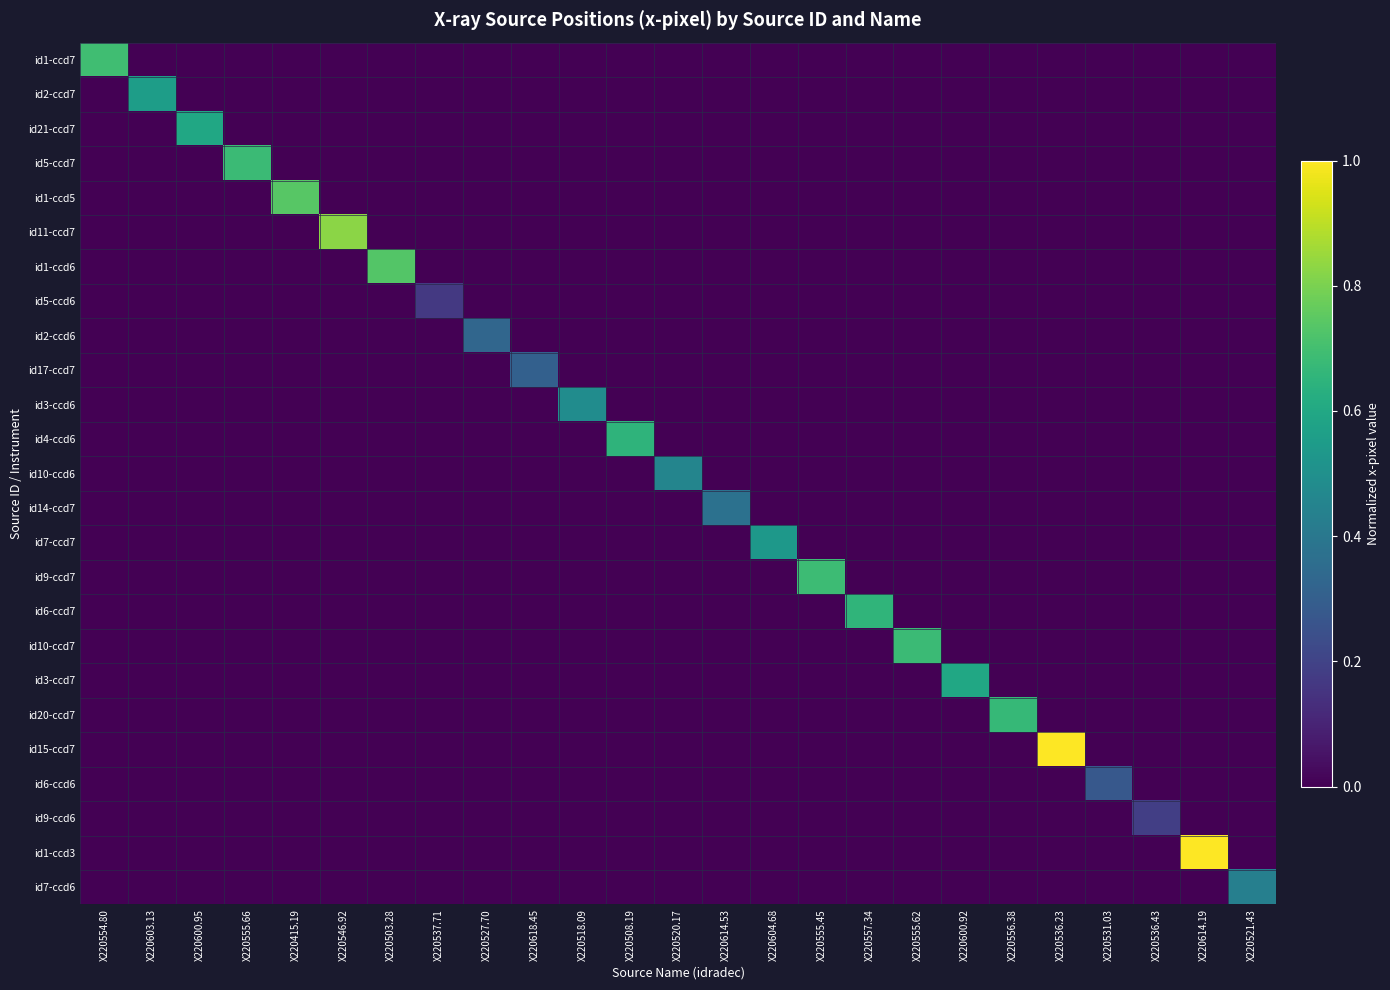

Reading right to left, list all the values displayed in this chart.

id1-ccd7: X220521.43=0.0	X220614.19=0.0	X220536.43=0.0	X220531.03=0.0	X220536.23=0.0	X220556.38=0.0	X220600.92=0.0	X220555.62=0.0	X220557.34=0.0	X220555.45=0.0	X220604.68=0.0	X220614.53=0.0	X220520.17=0.0	X220508.19=0.0	X220518.09=0.0	X220618.45=0.0	X220527.70=0.0	X220537.71=0.0	X220503.28=0.0	X220546.92=0.0	X220415.19=0.0	X220555.66=0.0	X220600.95=0.0	X220603.13=0.0	X220554.80=0.7
id2-ccd7: X220521.43=0.0	X220614.19=0.0	X220536.43=0.0	X220531.03=0.0	X220536.23=0.0	X220556.38=0.0	X220600.92=0.0	X220555.62=0.0	X220557.34=0.0	X220555.45=0.0	X220604.68=0.0	X220614.53=0.0	X220520.17=0.0	X220508.19=0.0	X220518.09=0.0	X220618.45=0.0	X220527.70=0.0	X220537.71=0.0	X220503.28=0.0	X220546.92=0.0	X220415.19=0.0	X220555.66=0.0	X220600.95=0.0	X220603.13=0.6	X220554.80=0.0
id21-ccd7: X220521.43=0.0	X220614.19=0.0	X220536.43=0.0	X220531.03=0.0	X220536.23=0.0	X220556.38=0.0	X220600.92=0.0	X220555.62=0.0	X220557.34=0.0	X220555.45=0.0	X220604.68=0.0	X220614.53=0.0	X220520.17=0.0	X220508.19=0.0	X220518.09=0.0	X220618.45=0.0	X220527.70=0.0	X220537.71=0.0	X220503.28=0.0	X220546.92=0.0	X220415.19=0.0	X220555.66=0.0	X220600.95=0.6	X220603.13=0.0	X220554.80=0.0
id5-ccd7: X220521.43=0.0	X220614.19=0.0	X220536.43=0.0	X220531.03=0.0	X220536.23=0.0	X220556.38=0.0	X220600.92=0.0	X220555.62=0.0	X220557.34=0.0	X220555.45=0.0	X220604.68=0.0	X220614.53=0.0	X220520.17=0.0	X220508.19=0.0	X220518.09=0.0	X220618.45=0.0	X220527.70=0.0	X220537.71=0.0	X220503.28=0.0	X220546.92=0.0	X220415.19=0.0	X220555.66=0.7	X220600.95=0.0	X220603.13=0.0	X220554.80=0.0
id1-ccd5: X220521.43=0.0	X220614.19=0.0	X220536.43=0.0	X220531.03=0.0	X220536.23=0.0	X220556.38=0.0	X220600.92=0.0	X220555.62=0.0	X220557.34=0.0	X220555.45=0.0	X220604.68=0.0	X220614.53=0.0	X220520.17=0.0	X220508.19=0.0	X220518.09=0.0	X220618.45=0.0	X220527.70=0.0	X220537.71=0.0	X220503.28=0.0	X220546.92=0.0	X220415.19=0.7	X220555.66=0.0	X220600.95=0.0	X220603.13=0.0	X220554.80=0.0
id11-ccd7: X220521.43=0.0	X220614.19=0.0	X220536.43=0.0	X220531.03=0.0	X220536.23=0.0	X220556.38=0.0	X220600.92=0.0	X220555.62=0.0	X220557.34=0.0	X220555.45=0.0	X220604.68=0.0	X220614.53=0.0	X220520.17=0.0	X220508.19=0.0	X220518.09=0.0	X220618.45=0.0	X220527.70=0.0	X220537.71=0.0	X220503.28=0.0	X220546.92=0.8	X220415.19=0.0	X220555.66=0.0	X220600.95=0.0	X220603.13=0.0	X220554.80=0.0
id1-ccd6: X220521.43=0.0	X220614.19=0.0	X220536.43=0.0	X220531.03=0.0	X220536.23=0.0	X220556.38=0.0	X220600.92=0.0	X220555.62=0.0	X220557.34=0.0	X220555.45=0.0	X220604.68=0.0	X220614.53=0.0	X220520.17=0.0	X220508.19=0.0	X220518.09=0.0	X220618.45=0.0	X220527.70=0.0	X220537.71=0.0	X220503.28=0.7	X220546.92=0.0	X220415.19=0.0	X220555.66=0.0	X220600.95=0.0	X220603.13=0.0	X220554.80=0.0
id5-ccd6: X220521.43=0.0	X220614.19=0.0	X220536.43=0.0	X220531.03=0.0	X220536.23=0.0	X220556.38=0.0	X220600.92=0.0	X220555.62=0.0	X220557.34=0.0	X220555.45=0.0	X220604.68=0.0	X220614.53=0.0	X220520.17=0.0	X220508.19=0.0	X220518.09=0.0	X220618.45=0.0	X220527.70=0.0	X220537.71=0.2	X220503.28=0.0	X220546.92=0.0	X220415.19=0.0	X220555.66=0.0	X220600.95=0.0	X220603.13=0.0	X220554.80=0.0
id2-ccd6: X220521.43=0.0	X220614.19=0.0	X220536.43=0.0	X220531.03=0.0	X220536.23=0.0	X220556.38=0.0	X220600.92=0.0	X220555.62=0.0	X220557.34=0.0	X220555.45=0.0	X220604.68=0.0	X220614.53=0.0	X220520.17=0.0	X220508.19=0.0	X220518.09=0.0	X220618.45=0.0	X220527.70=0.3	X220537.71=0.0	X220503.28=0.0	X220546.92=0.0	X220415.19=0.0	X220555.66=0.0	X220600.95=0.0	X220603.13=0.0	X220554.80=0.0
id17-ccd7: X220521.43=0.0	X220614.19=0.0	X220536.43=0.0	X220531.03=0.0	X220536.23=0.0	X220556.38=0.0	X220600.92=0.0	X220555.62=0.0	X220557.34=0.0	X220555.45=0.0	X220604.68=0.0	X220614.53=0.0	X220520.17=0.0	X220508.19=0.0	X220518.09=0.0	X220618.45=0.3	X220527.70=0.0	X220537.71=0.0	X220503.28=0.0	X220546.92=0.0	X220415.19=0.0	X220555.66=0.0	X220600.95=0.0	X220603.13=0.0	X220554.80=0.0
id3-ccd6: X220521.43=0.0	X220614.19=0.0	X220536.43=0.0	X220531.03=0.0	X220536.23=0.0	X220556.38=0.0	X220600.92=0.0	X220555.62=0.0	X220557.34=0.0	X220555.45=0.0	X220604.68=0.0	X220614.53=0.0	X220520.17=0.0	X220508.19=0.0	X220518.09=0.5	X220618.45=0.0	X220527.70=0.0	X220537.71=0.0	X220503.28=0.0	X220546.92=0.0	X220415.19=0.0	X220555.66=0.0	X220600.95=0.0	X220603.13=0.0	X220554.80=0.0
id4-ccd6: X220521.43=0.0	X220614.19=0.0	X220536.43=0.0	X220531.03=0.0	X220536.23=0.0	X220556.38=0.0	X220600.92=0.0	X220555.62=0.0	X220557.34=0.0	X220555.45=0.0	X220604.68=0.0	X220614.53=0.0	X220520.17=0.0	X220508.19=0.7	X220518.09=0.0	X220618.45=0.0	X220527.70=0.0	X220537.71=0.0	X220503.28=0.0	X220546.92=0.0	X220415.19=0.0	X220555.66=0.0	X220600.95=0.0	X220603.13=0.0	X220554.80=0.0
id10-ccd6: X220521.43=0.0	X220614.19=0.0	X220536.43=0.0	X220531.03=0.0	X220536.23=0.0	X220556.38=0.0	X220600.92=0.0	X220555.62=0.0	X220557.34=0.0	X220555.45=0.0	X220604.68=0.0	X220614.53=0.0	X220520.17=0.5	X220508.19=0.0	X220518.09=0.0	X220618.45=0.0	X220527.70=0.0	X220537.71=0.0	X220503.28=0.0	X220546.92=0.0	X220415.19=0.0	X220555.66=0.0	X220600.95=0.0	X220603.13=0.0	X220554.80=0.0
id14-ccd7: X220521.43=0.0	X220614.19=0.0	X220536.43=0.0	X220531.03=0.0	X220536.23=0.0	X220556.38=0.0	X220600.92=0.0	X220555.62=0.0	X220557.34=0.0	X220555.45=0.0	X220604.68=0.0	X220614.53=0.4	X220520.17=0.0	X220508.19=0.0	X220518.09=0.0	X220618.45=0.0	X220527.70=0.0	X220537.71=0.0	X220503.28=0.0	X220546.92=0.0	X220415.19=0.0	X220555.66=0.0	X220600.95=0.0	X220603.13=0.0	X220554.80=0.0
id7-ccd7: X220521.43=0.0	X220614.19=0.0	X220536.43=0.0	X220531.03=0.0	X220536.23=0.0	X220556.38=0.0	X220600.92=0.0	X220555.62=0.0	X220557.34=0.0	X220555.45=0.0	X220604.68=0.5	X220614.53=0.0	X220520.17=0.0	X220508.19=0.0	X220518.09=0.0	X220618.45=0.0	X220527.70=0.0	X220537.71=0.0	X220503.28=0.0	X220546.92=0.0	X220415.19=0.0	X220555.66=0.0	X220600.95=0.0	X220603.13=0.0	X220554.80=0.0
id9-ccd7: X220521.43=0.0	X220614.19=0.0	X220536.43=0.0	X220531.03=0.0	X220536.23=0.0	X220556.38=0.0	X220600.92=0.0	X220555.62=0.0	X220557.34=0.0	X220555.45=0.7	X220604.68=0.0	X220614.53=0.0	X220520.17=0.0	X220508.19=0.0	X220518.09=0.0	X220618.45=0.0	X220527.70=0.0	X220537.71=0.0	X220503.28=0.0	X220546.92=0.0	X220415.19=0.0	X220555.66=0.0	X220600.95=0.0	X220603.13=0.0	X220554.80=0.0
id6-ccd7: X220521.43=0.0	X220614.19=0.0	X220536.43=0.0	X220531.03=0.0	X220536.23=0.0	X220556.38=0.0	X220600.92=0.0	X220555.62=0.0	X220557.34=0.7	X220555.45=0.0	X220604.68=0.0	X220614.53=0.0	X220520.17=0.0	X220508.19=0.0	X220518.09=0.0	X220618.45=0.0	X220527.70=0.0	X220537.71=0.0	X220503.28=0.0	X220546.92=0.0	X220415.19=0.0	X220555.66=0.0	X220600.95=0.0	X220603.13=0.0	X220554.80=0.0
id10-ccd7: X220521.43=0.0	X220614.19=0.0	X220536.43=0.0	X220531.03=0.0	X220536.23=0.0	X220556.38=0.0	X220600.92=0.0	X220555.62=0.7	X220557.34=0.0	X220555.45=0.0	X220604.68=0.0	X220614.53=0.0	X220520.17=0.0	X220508.19=0.0	X220518.09=0.0	X220618.45=0.0	X220527.70=0.0	X220537.71=0.0	X220503.28=0.0	X220546.92=0.0	X220415.19=0.0	X220555.66=0.0	X220600.95=0.0	X220603.13=0.0	X220554.80=0.0
id3-ccd7: X220521.43=0.0	X220614.19=0.0	X220536.43=0.0	X220531.03=0.0	X220536.23=0.0	X220556.38=0.0	X220600.92=0.6	X220555.62=0.0	X220557.34=0.0	X220555.45=0.0	X220604.68=0.0	X220614.53=0.0	X220520.17=0.0	X220508.19=0.0	X220518.09=0.0	X220618.45=0.0	X220527.70=0.0	X220537.71=0.0	X220503.28=0.0	X220546.92=0.0	X220415.19=0.0	X220555.66=0.0	X220600.95=0.0	X220603.13=0.0	X220554.80=0.0
id20-ccd7: X220521.43=0.0	X220614.19=0.0	X220536.43=0.0	X220531.03=0.0	X220536.23=0.0	X220556.38=0.7	X220600.92=0.0	X220555.62=0.0	X220557.34=0.0	X220555.45=0.0	X220604.68=0.0	X220614.53=0.0	X220520.17=0.0	X220508.19=0.0	X220518.09=0.0	X220618.45=0.0	X220527.70=0.0	X220537.71=0.0	X220503.28=0.0	X220546.92=0.0	X220415.19=0.0	X220555.66=0.0	X220600.95=0.0	X220603.13=0.0	X220554.80=0.0
id15-ccd7: X220521.43=0.0	X220614.19=0.0	X220536.43=0.0	X220531.03=0.0	X220536.23=1.0	X220556.38=0.0	X220600.92=0.0	X220555.62=0.0	X220557.34=0.0	X220555.45=0.0	X220604.68=0.0	X220614.53=0.0	X220520.17=0.0	X220508.19=0.0	X220518.09=0.0	X220618.45=0.0	X220527.70=0.0	X220537.71=0.0	X220503.28=0.0	X220546.92=0.0	X220415.19=0.0	X220555.66=0.0	X220600.95=0.0	X220603.13=0.0	X220554.80=0.0
id6-ccd6: X220521.43=0.0	X220614.19=0.0	X220536.43=0.0	X220531.03=0.3	X220536.23=0.0	X220556.38=0.0	X220600.92=0.0	X220555.62=0.0	X220557.34=0.0	X220555.45=0.0	X220604.68=0.0	X220614.53=0.0	X220520.17=0.0	X220508.19=0.0	X220518.09=0.0	X220618.45=0.0	X220527.70=0.0	X220537.71=0.0	X220503.28=0.0	X220546.92=0.0	X220415.19=0.0	X220555.66=0.0	X220600.95=0.0	X220603.13=0.0	X220554.80=0.0
id9-ccd6: X220521.43=0.0	X220614.19=0.0	X220536.43=0.2	X220531.03=0.0	X220536.23=0.0	X220556.38=0.0	X220600.92=0.0	X220555.62=0.0	X220557.34=0.0	X220555.45=0.0	X220604.68=0.0	X220614.53=0.0	X220520.17=0.0	X220508.19=0.0	X220518.09=0.0	X220618.45=0.0	X220527.70=0.0	X220537.71=0.0	X220503.28=0.0	X220546.92=0.0	X220415.19=0.0	X220555.66=0.0	X220600.95=0.0	X220603.13=0.0	X220554.80=0.0
id1-ccd3: X220521.43=0.0	X220614.19=1.0	X220536.43=0.0	X220531.03=0.0	X220536.23=0.0	X220556.38=0.0	X220600.92=0.0	X220555.62=0.0	X220557.34=0.0	X220555.45=0.0	X220604.68=0.0	X220614.53=0.0	X220520.17=0.0	X220508.19=0.0	X220518.09=0.0	X220618.45=0.0	X220527.70=0.0	X220537.71=0.0	X220503.28=0.0	X220546.92=0.0	X220415.19=0.0	X220555.66=0.0	X220600.95=0.0	X220603.13=0.0	X220554.80=0.0
id7-ccd6: X220521.43=0.4	X220614.19=0.0	X220536.43=0.0	X220531.03=0.0	X220536.23=0.0	X220556.38=0.0	X220600.92=0.0	X220555.62=0.0	X220557.34=0.0	X220555.45=0.0	X220604.68=0.0	X220614.53=0.0	X220520.17=0.0	X220508.19=0.0	X220518.09=0.0	X220618.45=0.0	X220527.70=0.0	X220537.71=0.0	X220503.28=0.0	X220546.92=0.0	X220415.19=0.0	X220555.66=0.0	X220600.95=0.0	X220603.13=0.0	X220554.80=0.0